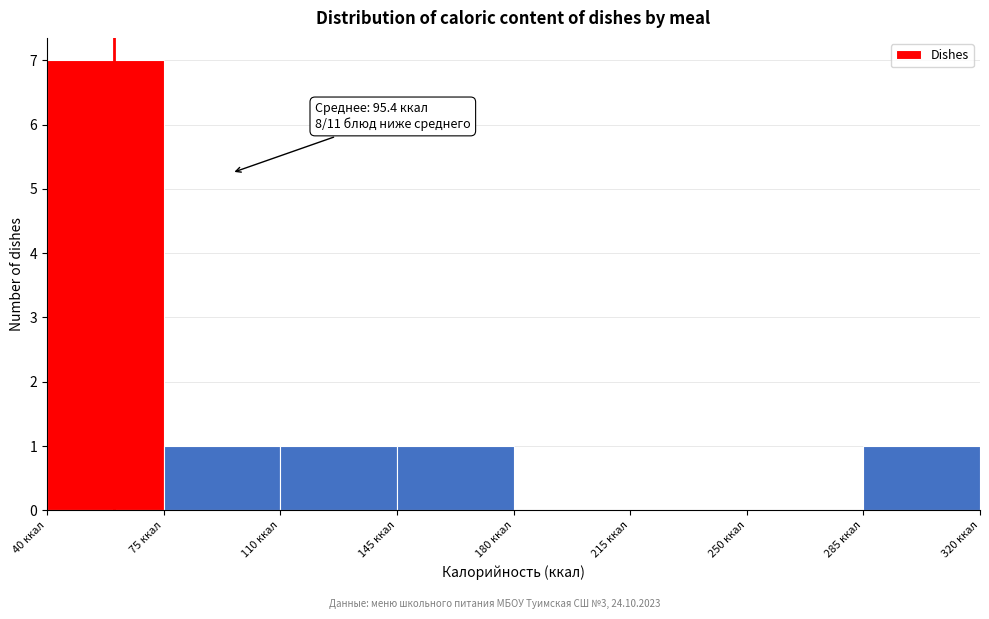

Which range on the x-axis has the tallest bar?

40 to 75